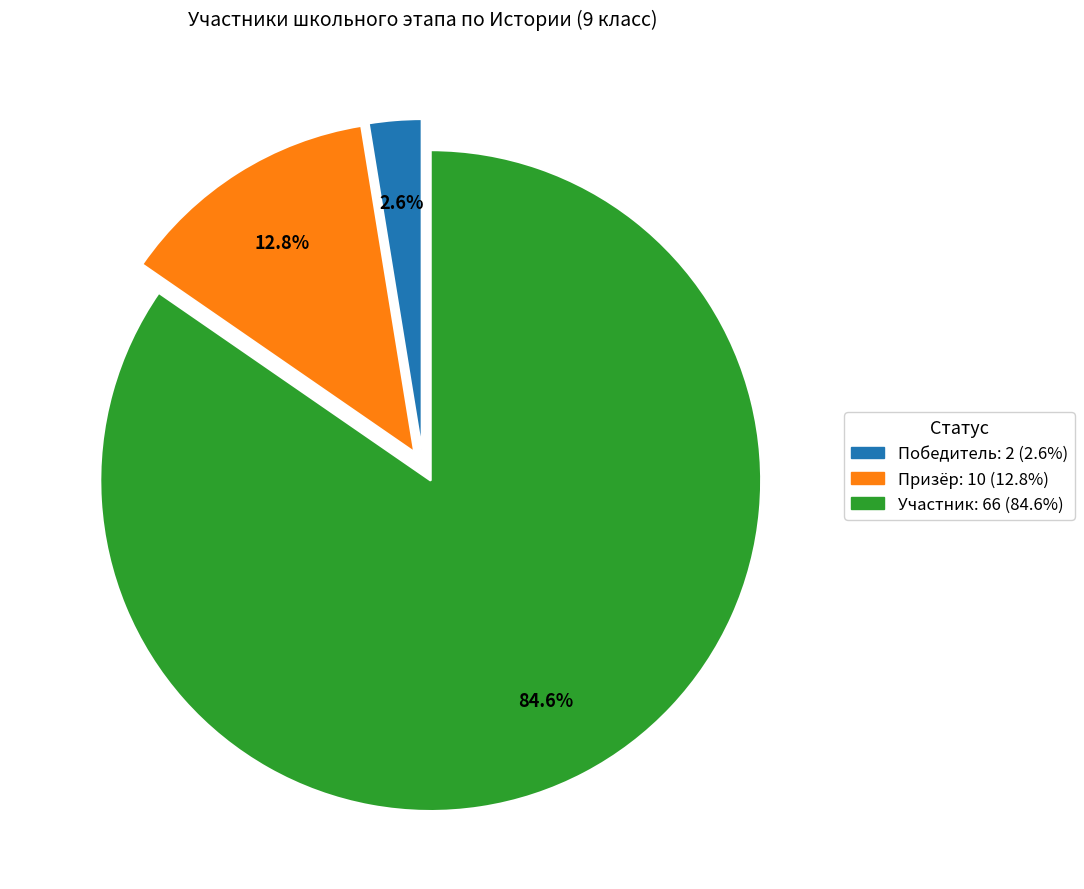

Count the number of slices in the pie.

3